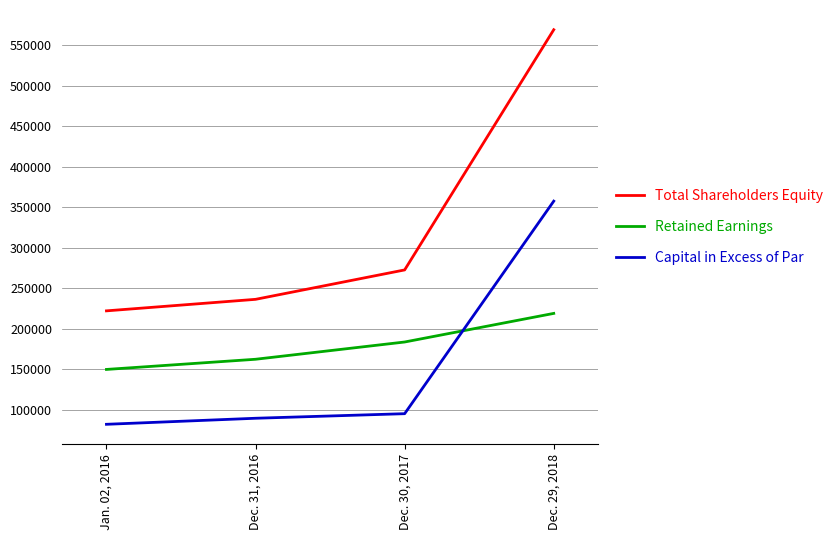

The value of Capital in Excess of Par at Jan. 02, 2016 is 82265. True or false?

True